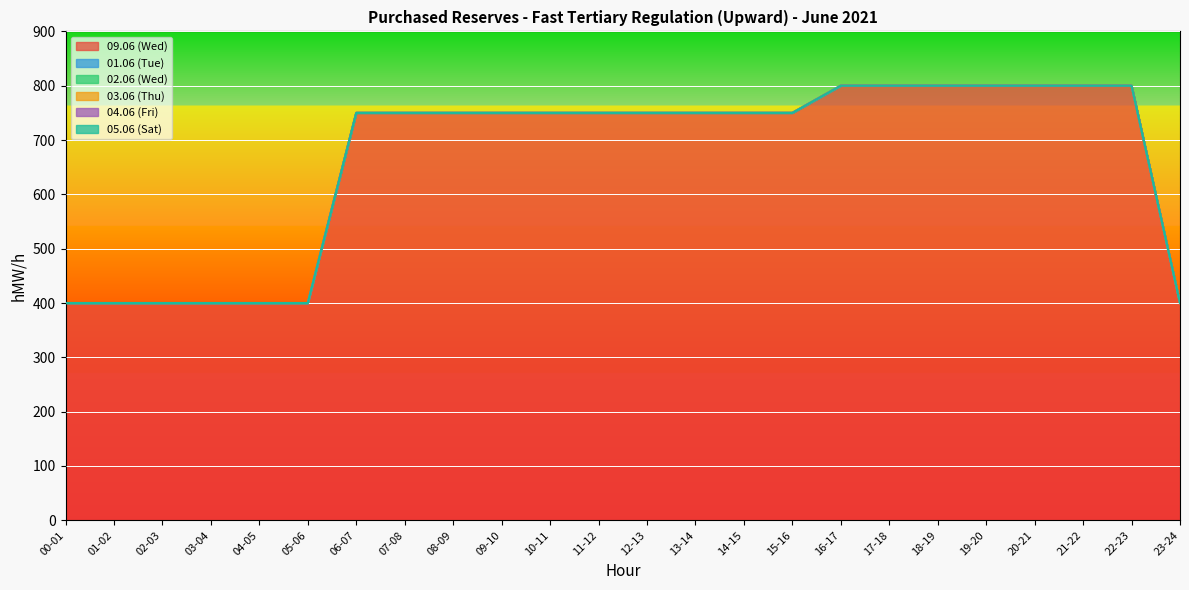

True or false: 09.06 (Wed) has a value of 750 at 12-13.

True